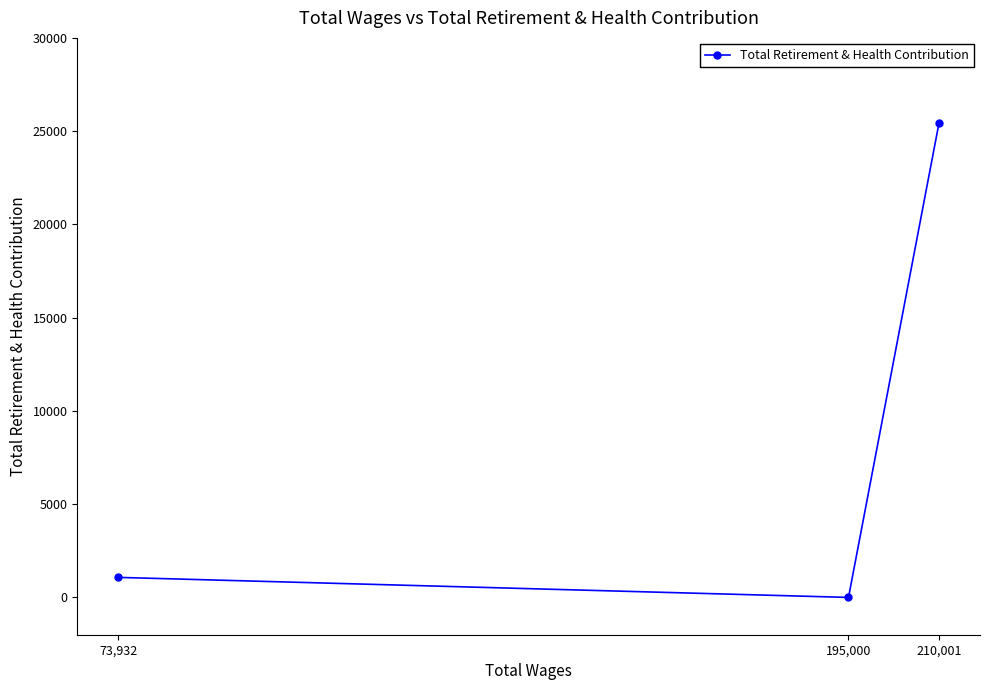

How many lines are shown in the chart?

1